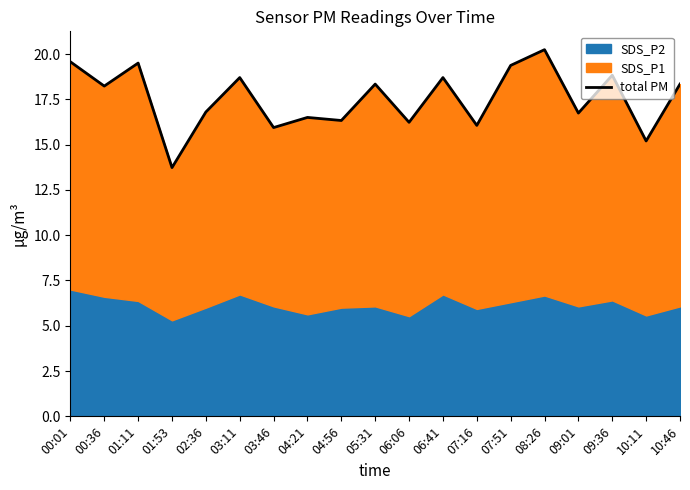

Reading left to right, transcribe all the data shown in this chart.

00:01=19.6	00:36=18.2	01:11=19.5	01:53=13.7	02:36=16.8	03:11=18.7	03:46=15.9	04:21=16.5	04:56=16.3	05:31=18.3	06:06=16.2	06:41=18.7	07:16=16.1	07:51=19.4	08:26=20.2	09:01=16.7	09:36=18.8	10:11=15.2	10:46=18.3